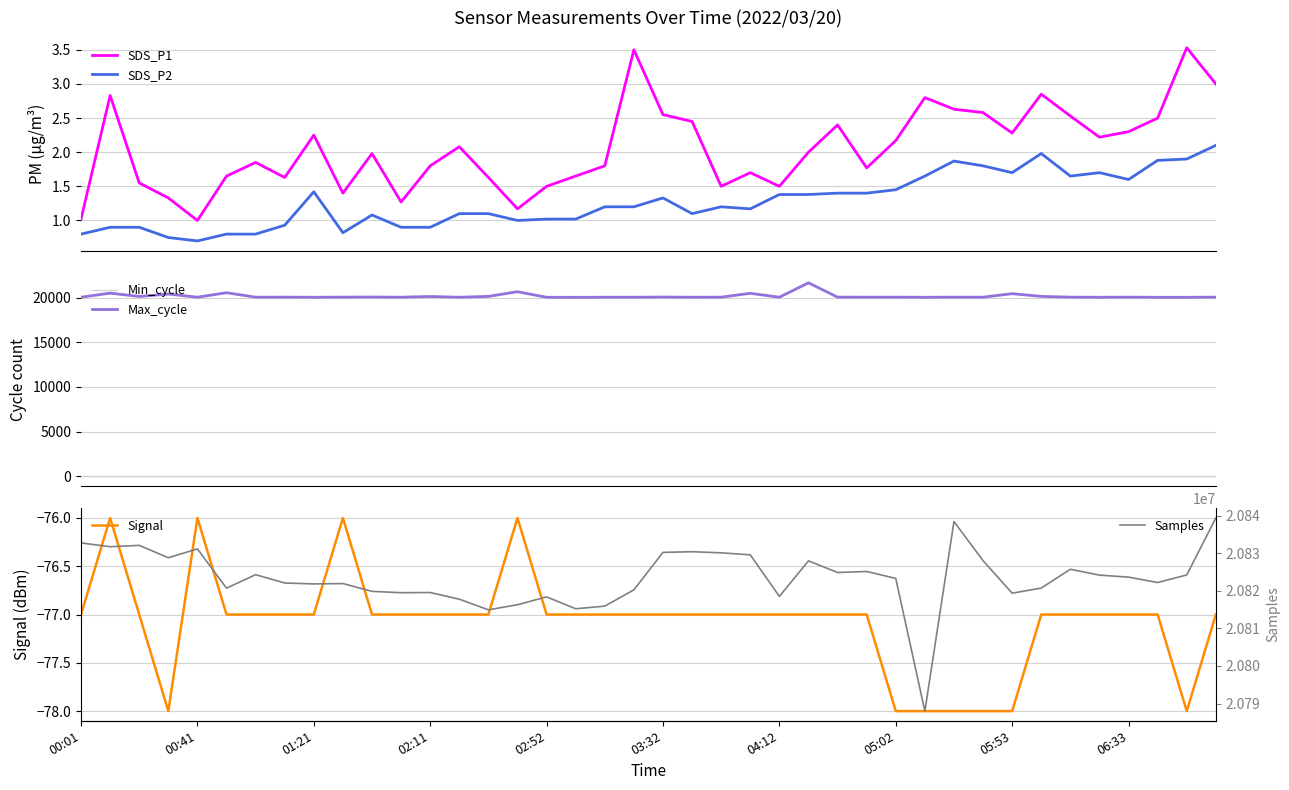

Reading left to right, extract all data points from this chart.

SDS_P1: 1.0	2.8	1.6	1.3	1.0	1.6	1.9	1.6	2.2	1.4	2.0	1.3	1.8	2.1	1.6	1.2	1.5	1.6	1.8	3.5	2.5	2.5	1.5	1.7	1.5	2.0	2.4	1.8	2.2	2.8	2.6	2.6	2.3	2.9	2.5	2.2	2.3	2.5	3.5	3.0
SDS_P2: 0.8	0.9	0.9	0.8	0.7	0.8	0.8	0.9	1.4	0.8	1.1	0.9	0.9	1.1	1.1	1.0	1.0	1.0	1.2	1.2	1.3	1.1	1.2	1.2	1.4	1.4	1.4	1.4	1.4	1.6	1.9	1.8	1.7	2.0	1.6	1.7	1.6	1.9	1.9	2.1
Min_cycle: 28.0	28.0	28.0	28.0	28.0	28.0	28.0	28.0	28.0	28.0	28.0	28.0	28.0	28.0	28.0	28.0	28.0	28.0	28.0	28.0	28.0	28.0	28.0	28.0	28.0	28.0	28.0	28.0	28.0	28.0	28.0	28.0	28.0	28.0	28.0	28.0	28.0	28.0	28.0	28.0
Max_cycle: 20049.0	20502.0	20128.0	20403.0	20047.0	20549.0	20049.0	20057.0	20041.0	20057.0	20068.0	20049.0	20128.0	20045.0	20140.0	20663.0	20041.0	20037.0	20046.0	20045.0	20067.0	20046.0	20053.0	20483.0	20049.0	21656.0	20057.0	20054.0	20053.0	20041.0	20053.0	20050.0	20442.0	20140.0	20054.0	20042.0	20056.0	20038.0	20038.0	20056.0
Signal: -77.0	-76.0	-77.0	-78.0	-76.0	-77.0	-77.0	-77.0	-77.0	-76.0	-77.0	-77.0	-77.0	-77.0	-77.0	-76.0	-77.0	-77.0	-77.0	-77.0	-77.0	-77.0	-77.0	-77.0	-77.0	-77.0	-77.0	-77.0	-78.0	-78.0	-78.0	-78.0	-78.0	-77.0	-77.0	-77.0	-77.0	-77.0	-78.0	-77.0
Samples: 20832792.0	20831779.0	20832141.0	20828848.0	20831195.0	20820736.0	20824332.0	20822115.0	20821864.0	20821969.0	20819887.0	20819531.0	20819576.0	20817799.0	20814963.0	20816325.0	20818413.0	20815247.0	20815951.0	20820291.0	20830273.0	20830451.0	20830151.0	20829622.0	20818544.0	20828018.0	20824913.0	20825182.0	20823337.0	20787977.0	20838479.0	20828068.0	20819398.0	20820766.0	20825770.0	20824213.0	20823682.0	20822243.0	20824253.0	20839450.0